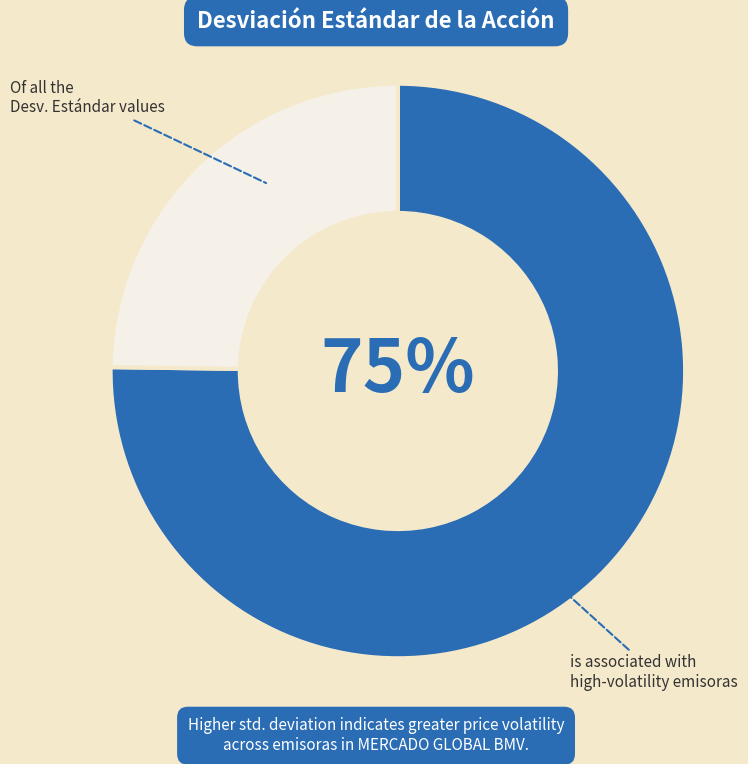

To the nearest percent, what is the difference between the largest and smallest slice percentages?

50%